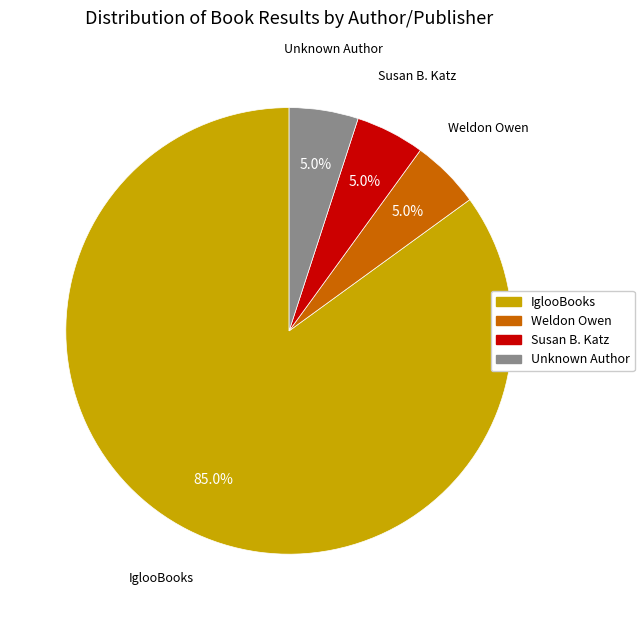

To the nearest percent, what is the average slice percentage?

25%